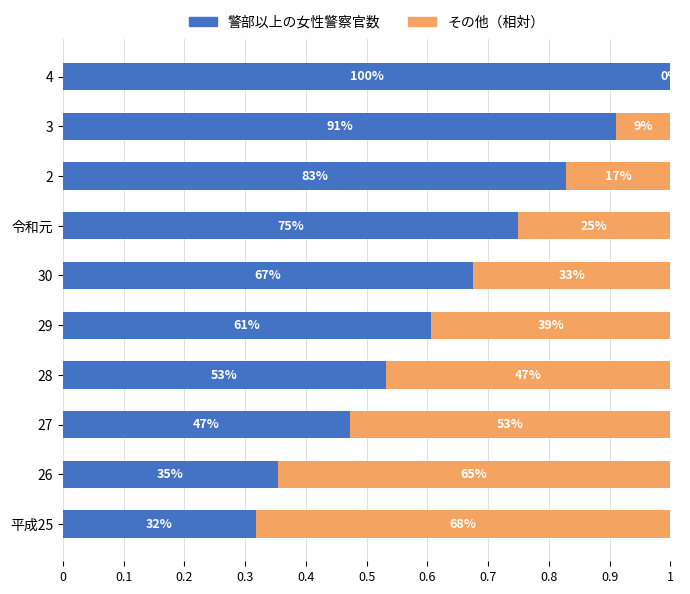

What are all the series names shown in the legend?

警部以上の女性警察官数, その他（相対）